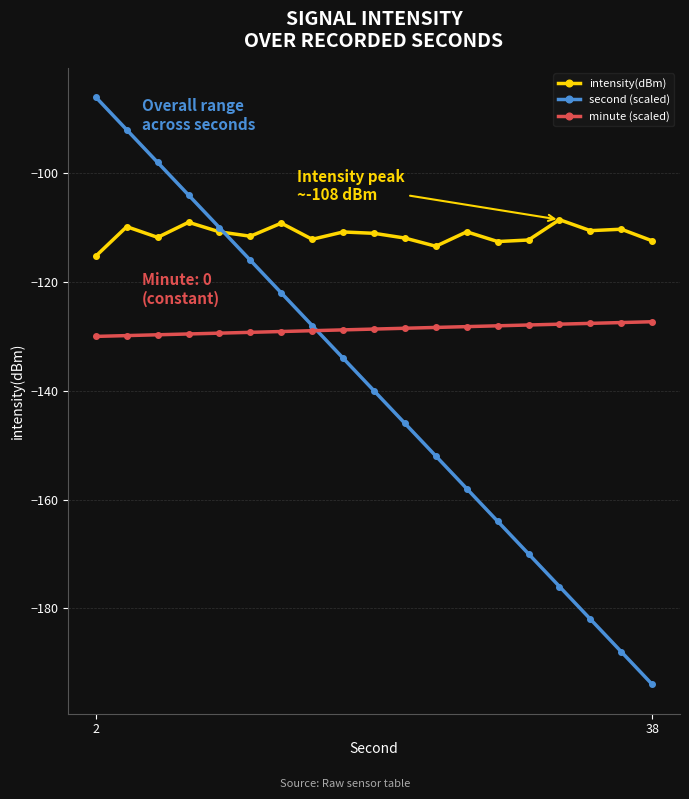

What is the maximum value for intensity(dBm)?

-108.5